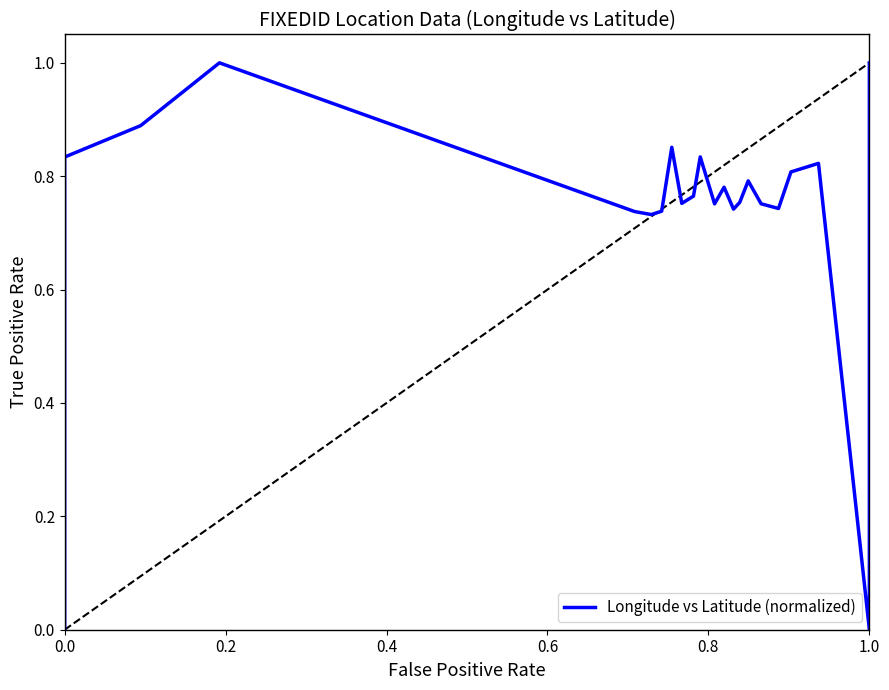

True or false: the data shows 1.4 at 19.

False